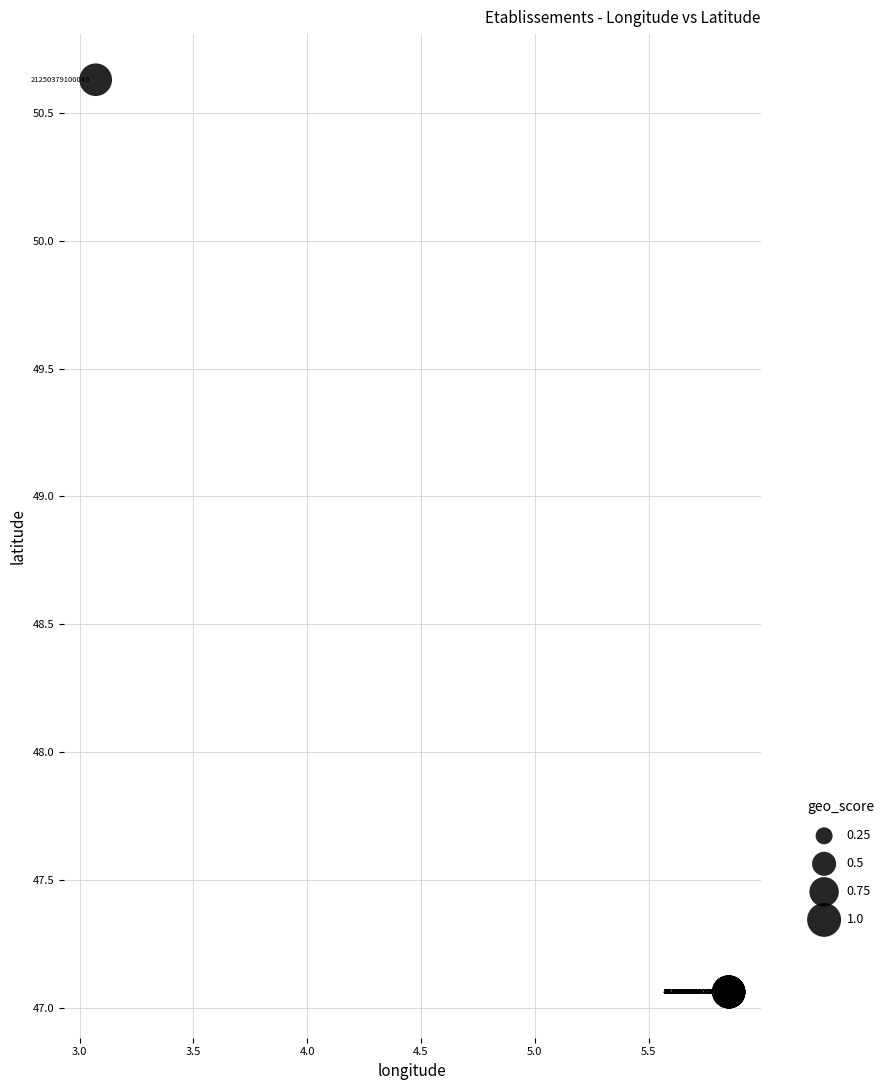

What Y value in the scatter plot is closest to 48?

47.1